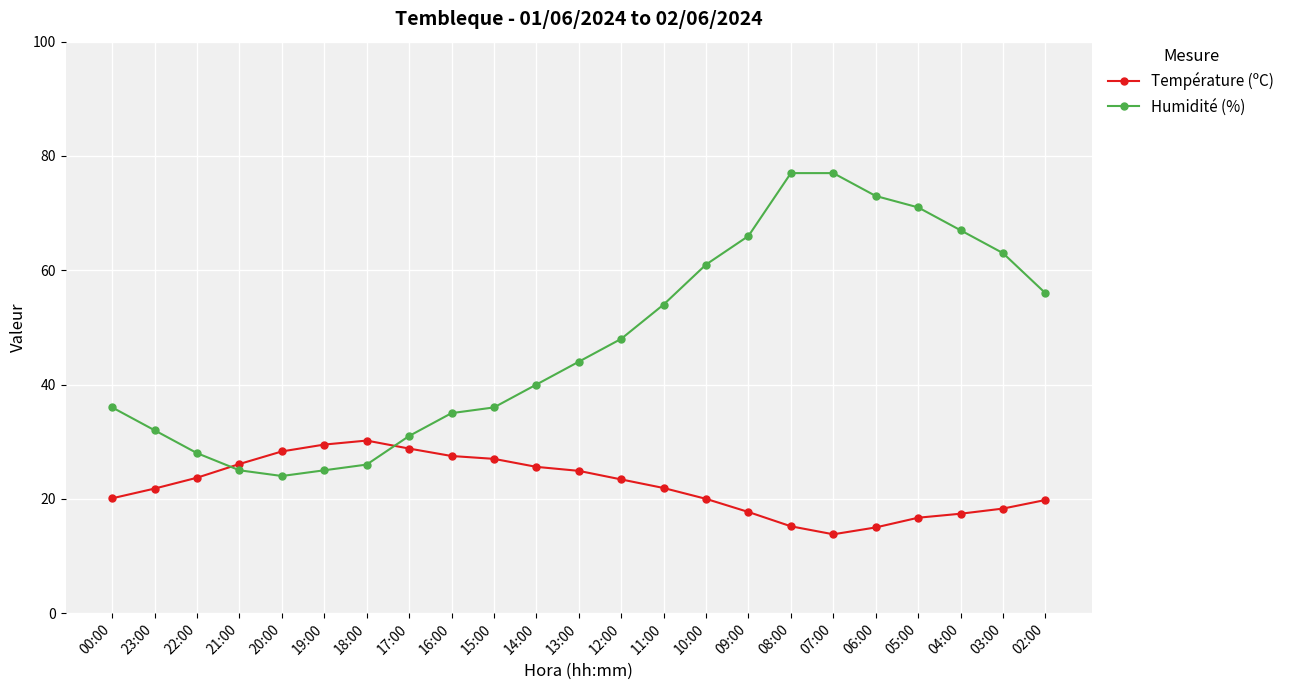

What is the total value across all series at 14:00?

65.6